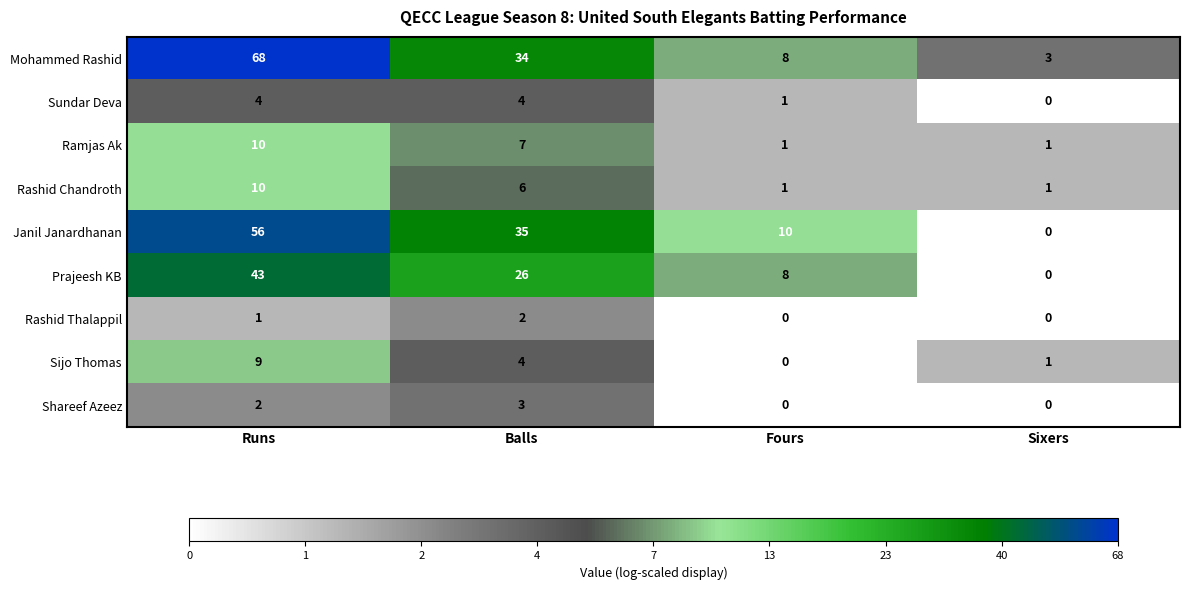

What value does the Sundar Deva series have at Balls?

4